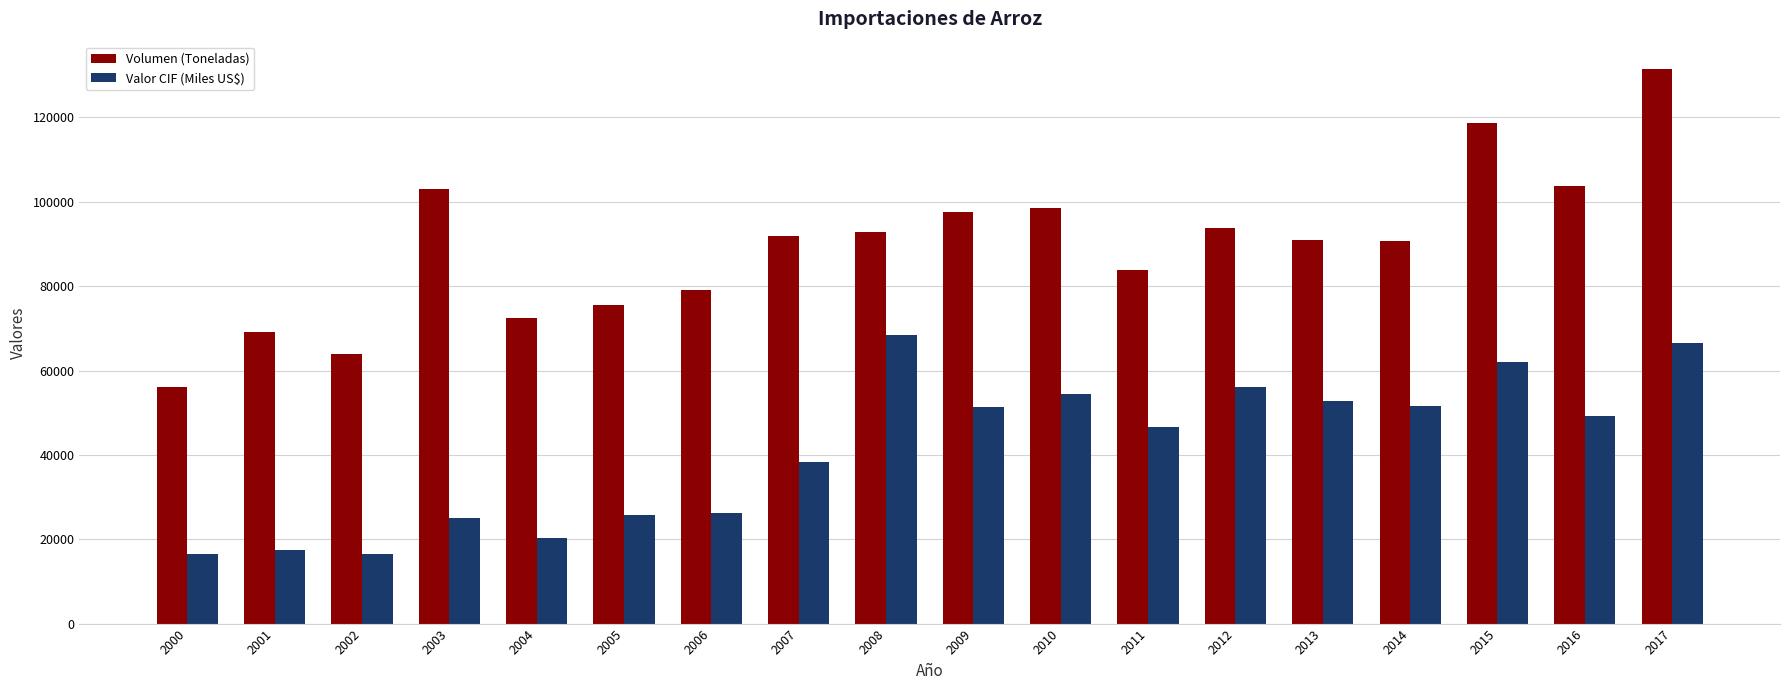

Which series has the largest range (max minus min)?

Volumen (Toneladas)